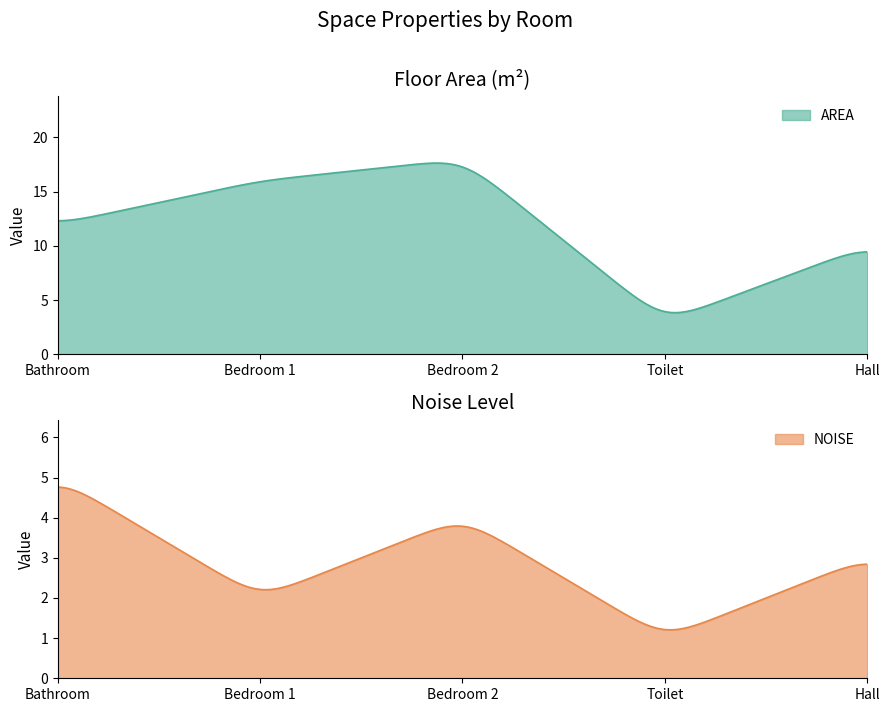

At which label is NOISE closest to 3?

Hall